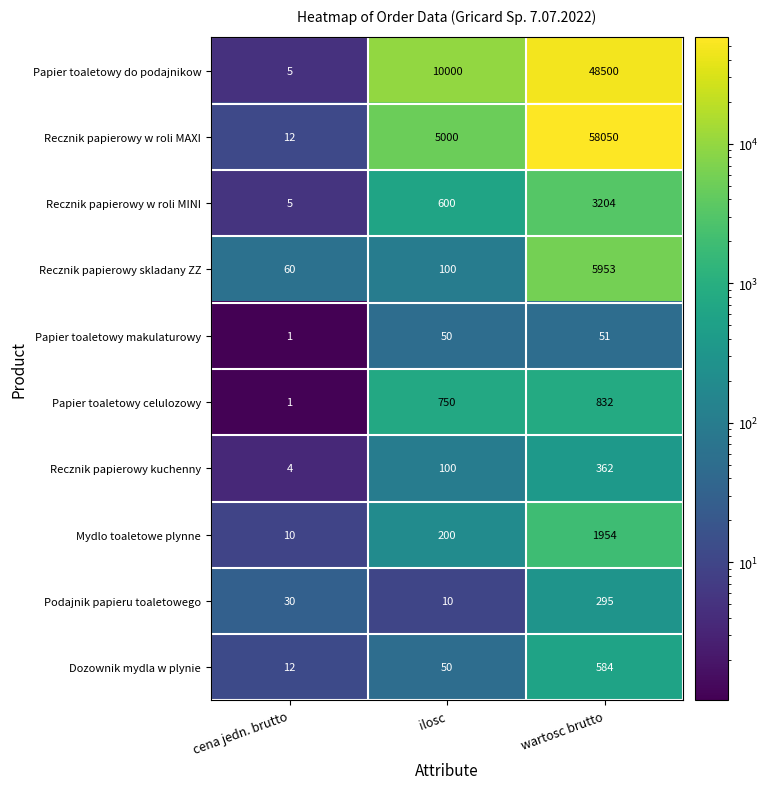

Count the Papier toaletowy do podajnikow values in the range 5 to 48500.

3